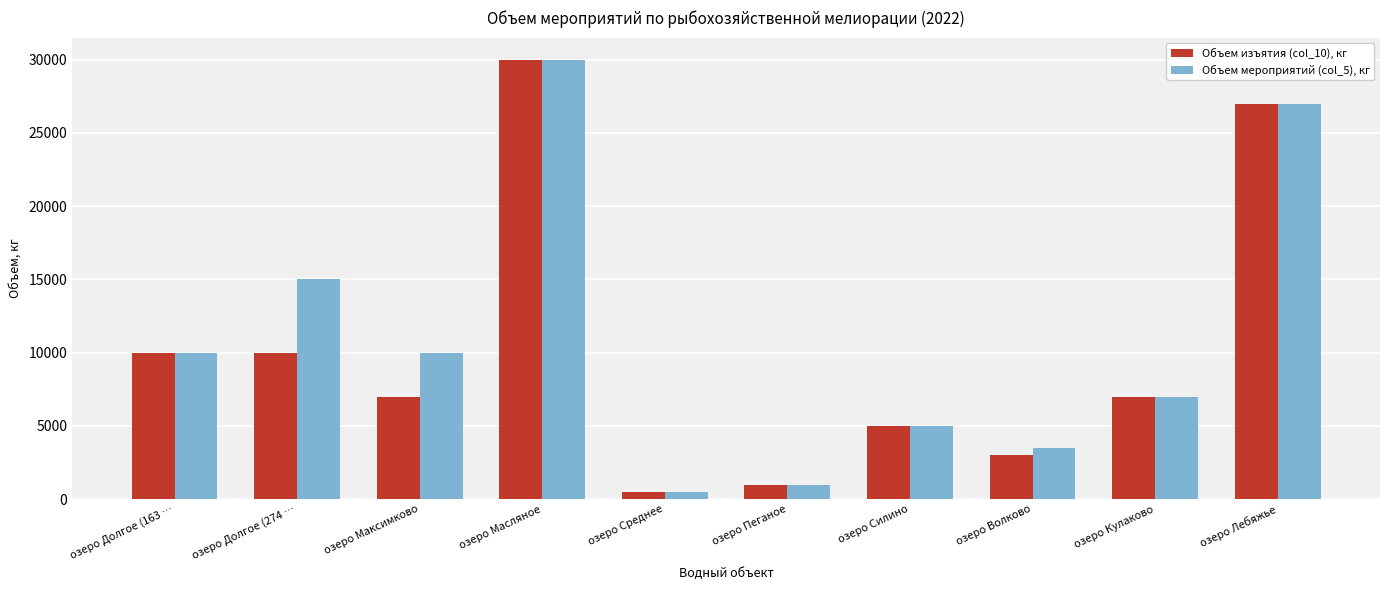

Which series changed the most between озеро Силино and озеро Волково?

Объем изъятия (col_10), кг